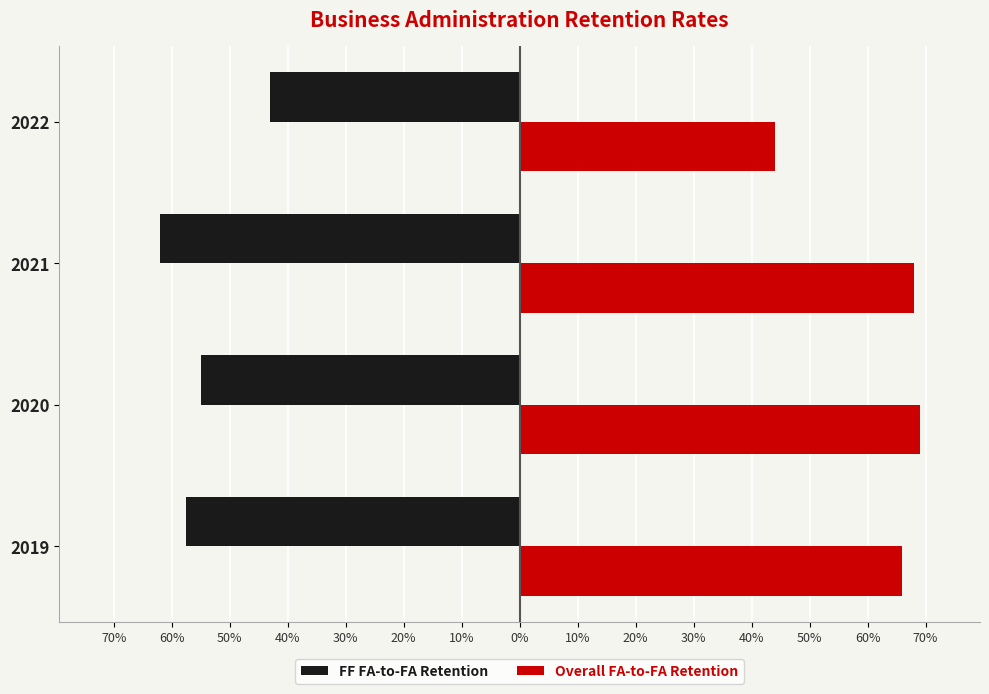

At how many categories does at least one series exceed 0?

4